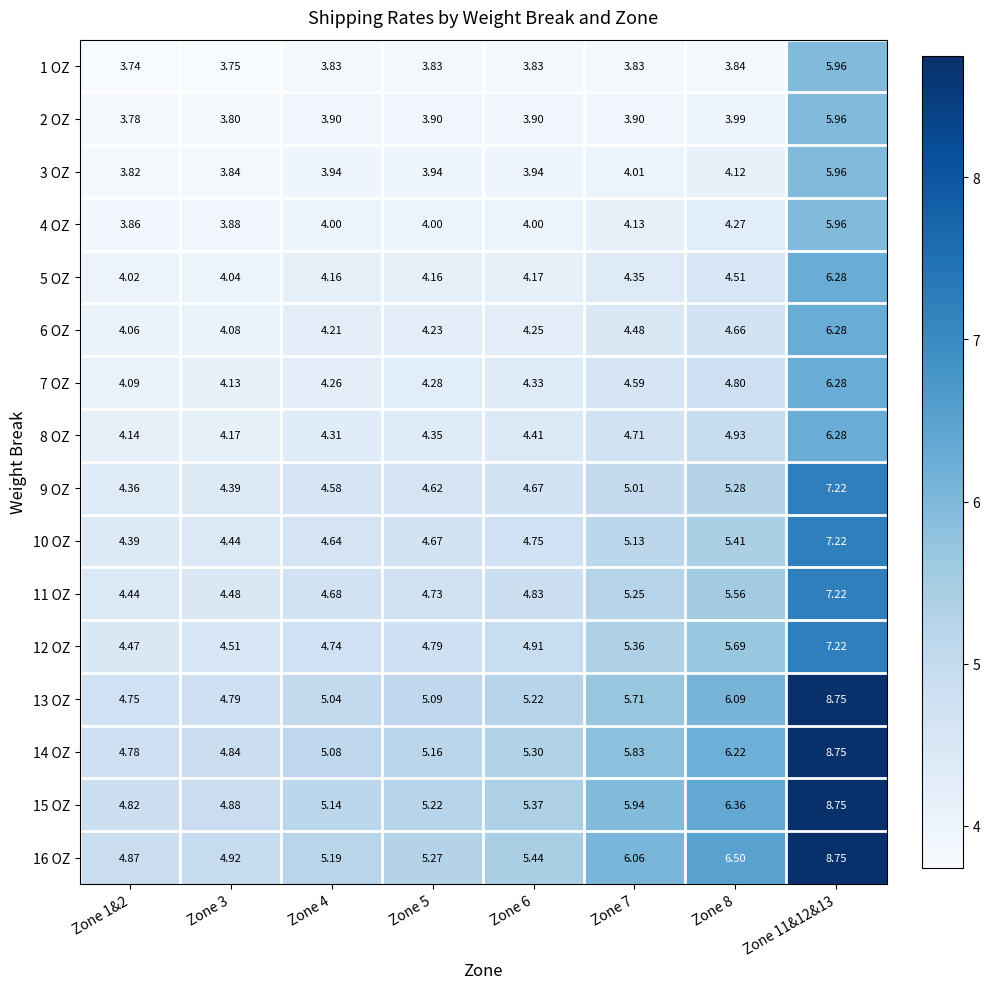

Is the value of 4 OZ at Zone 5 greater than the value of 16 OZ at Zone 5?

No